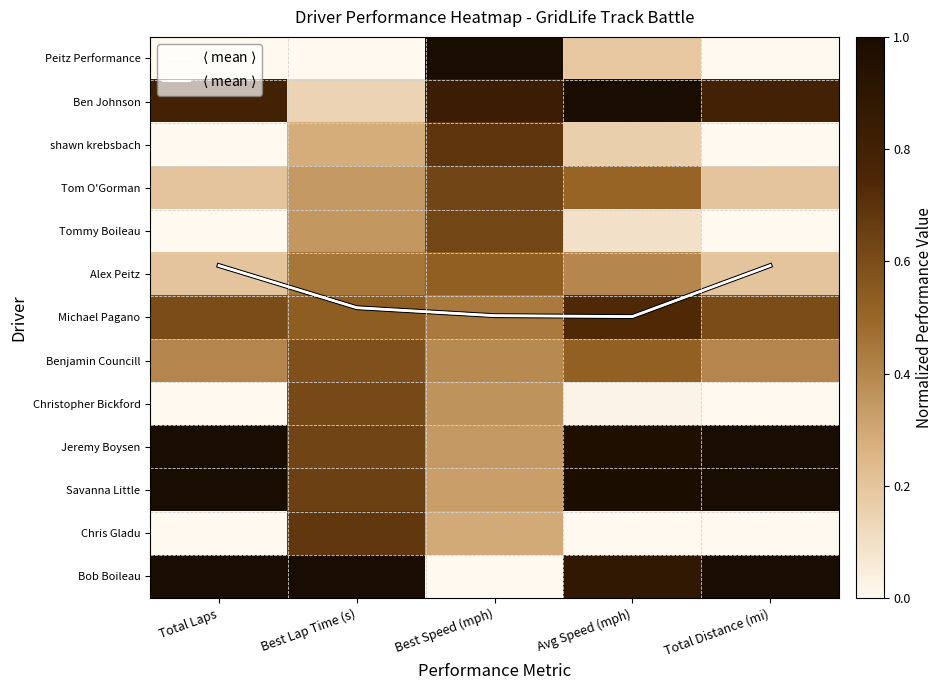

True or false: Peitz Performance has a value of 0.3 at Avg Speed (mph).

False